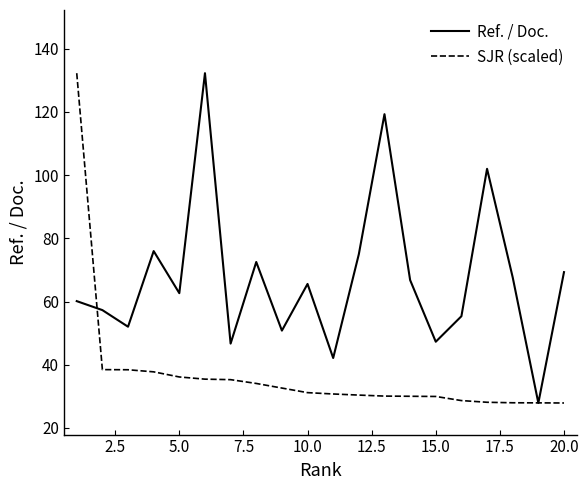

List the series in order of their overall mean, lowest first.

SJR (scaled), Ref. / Doc.